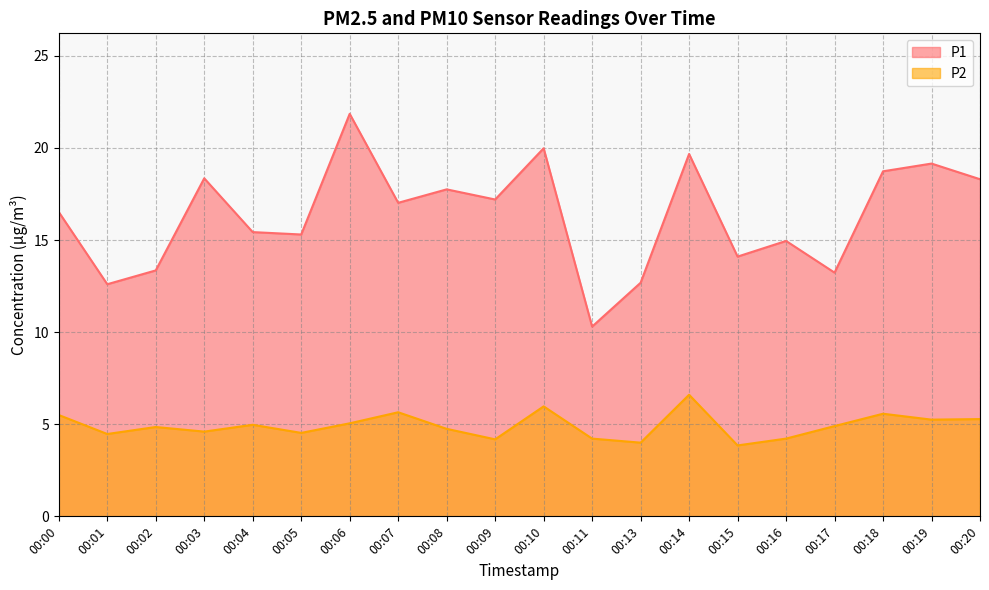

What is the total value across all series at 00:16?

19.2